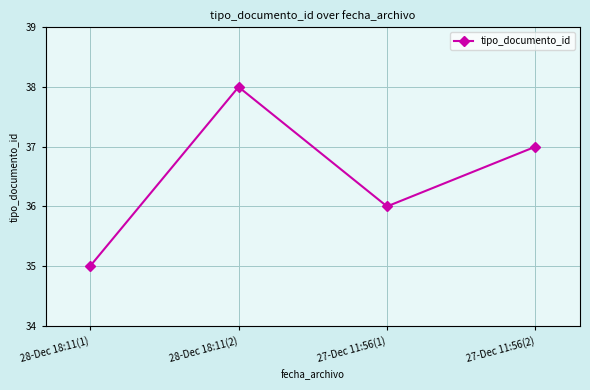

What is the difference between the values at 27-Dec 11:56(2) and 28-Dec 18:11(2)?

1